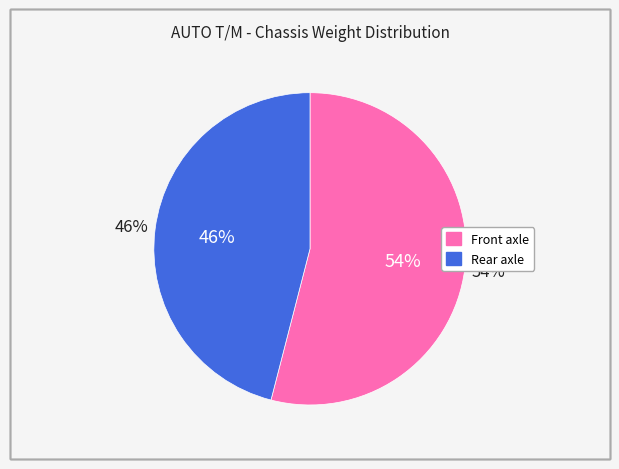

True or false: Front axle accounts for 54% of the total.

True